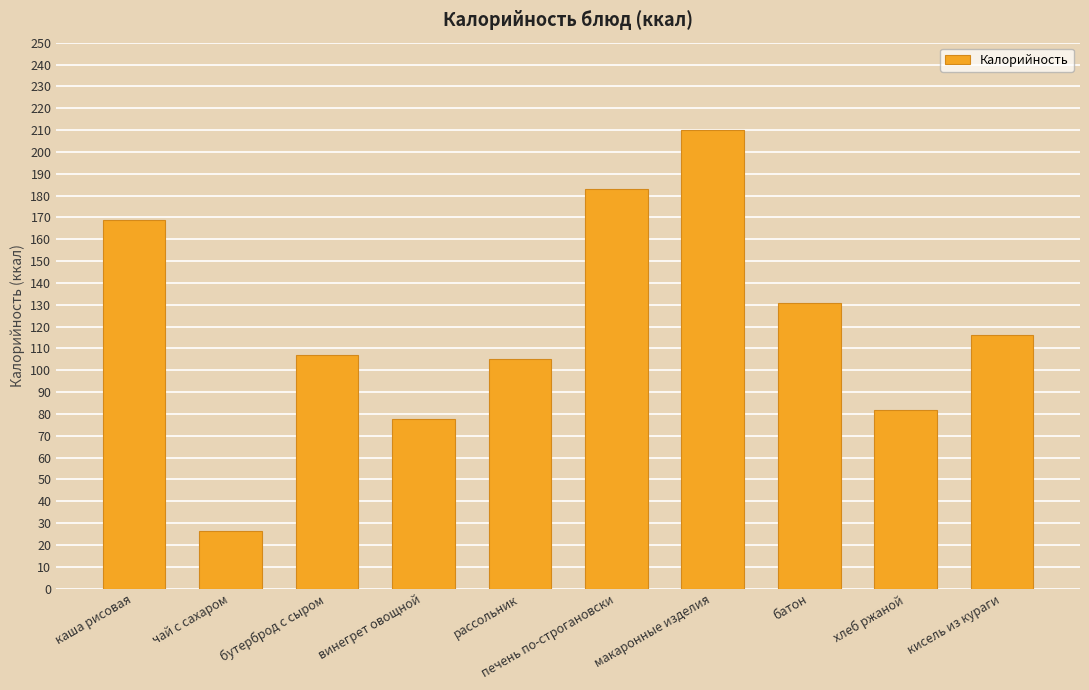

Does the chart contain stacked bars?

No